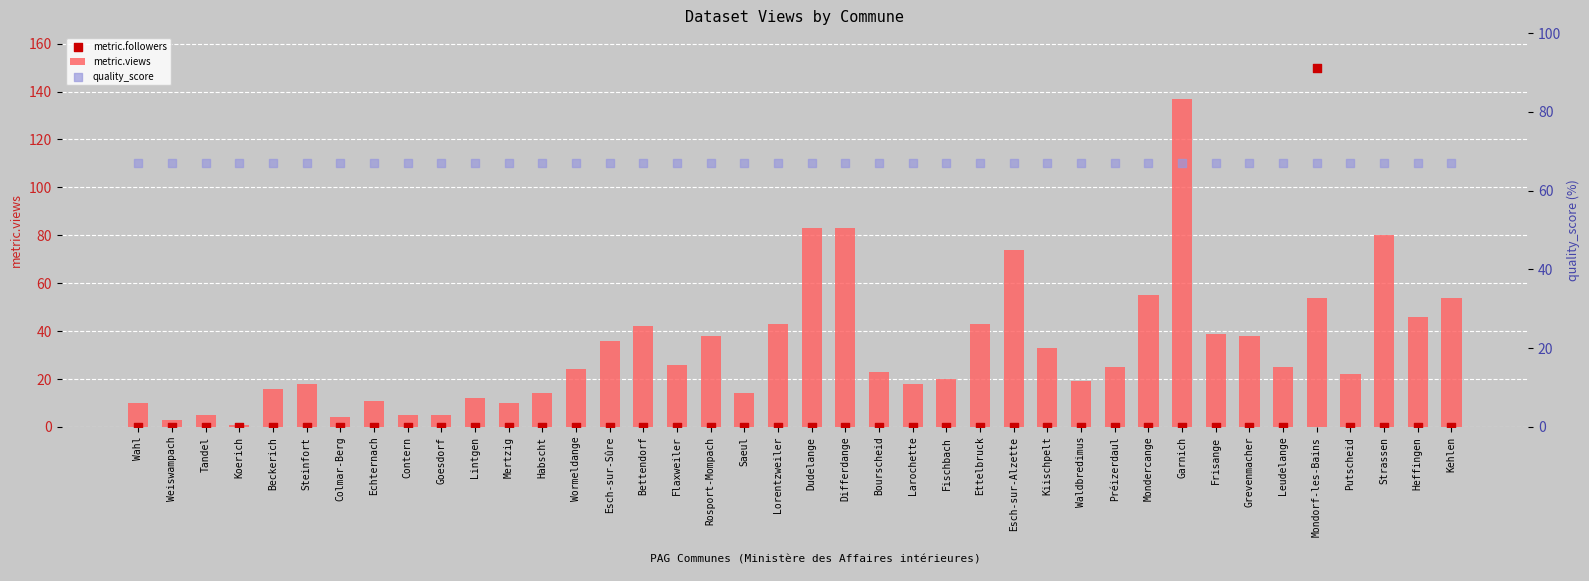

At how many categories does at least one series exceed 87?

2